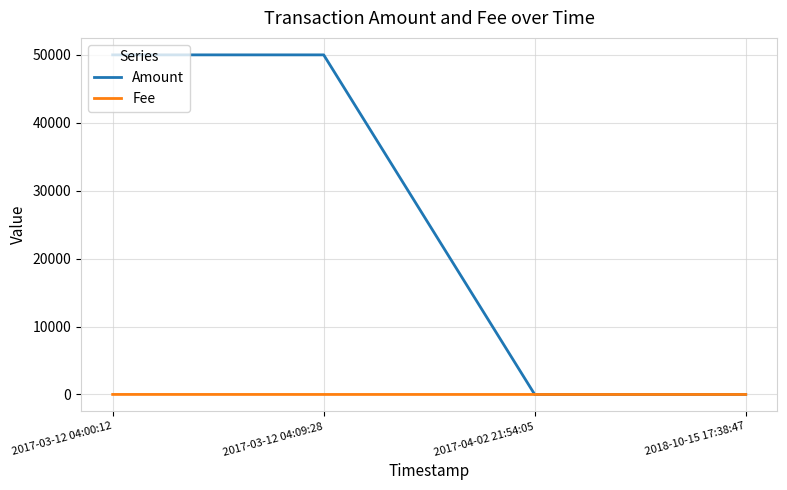

What is the maximum value for Amount?

50000.0